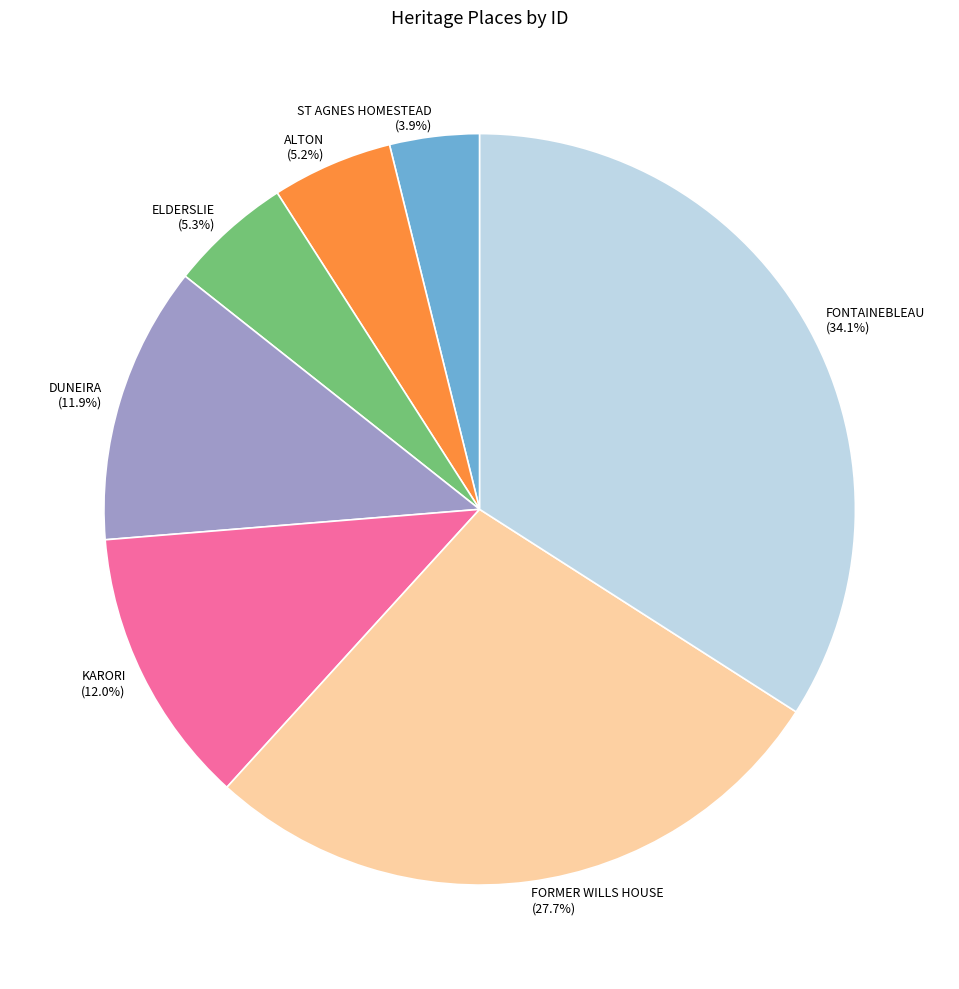

Which category has the smallest portion of the pie?

ST AGNES HOMESTEAD